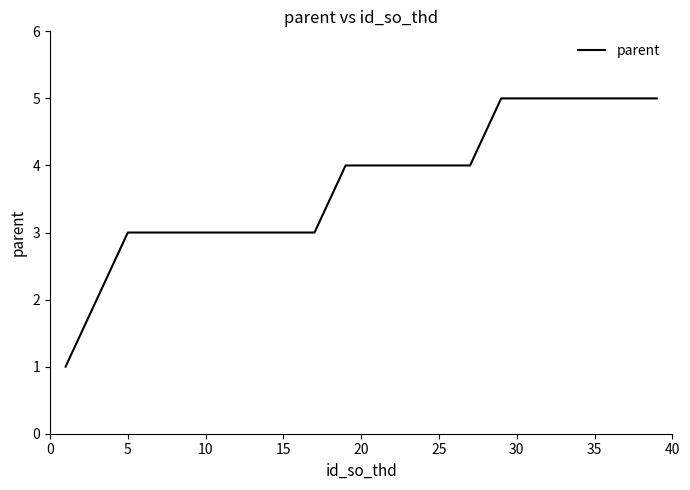

What is the difference between the maximum and minimum values?

4